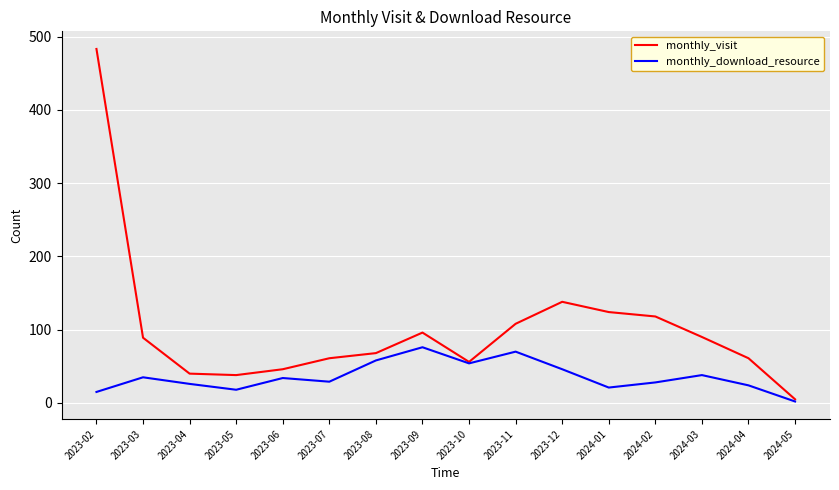

The value of monthly_visit at 2023-07 is 61. True or false?

True